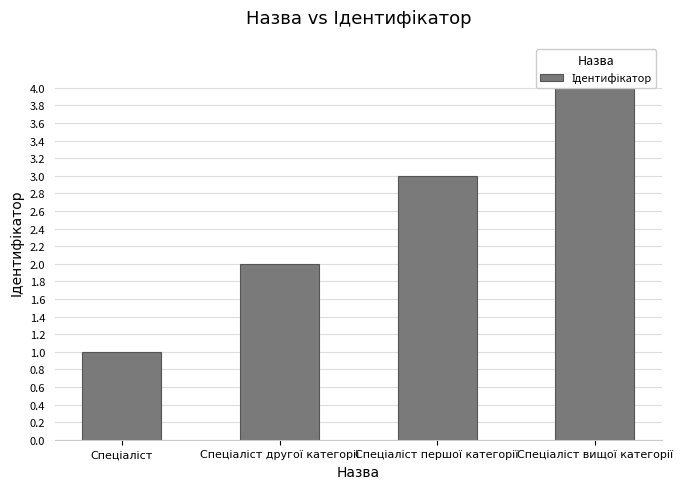

At which label is the value closest to 2?

Спеціаліст другої категорії